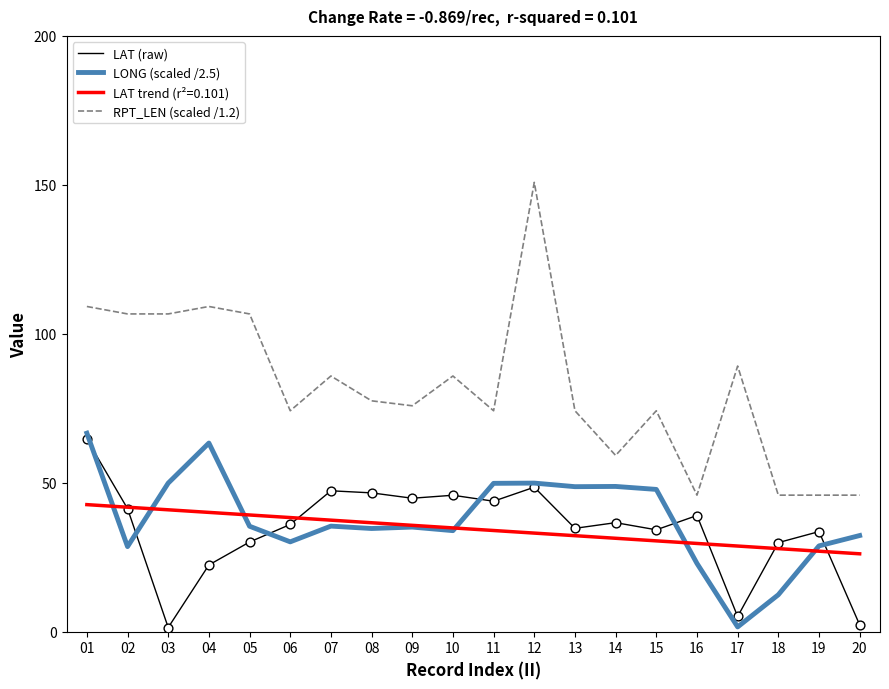

What are all the series names shown in the legend?

LAT (raw), LONG (scaled /2.5), LAT trend (r²=0.101), RPT_LEN (scaled /1.2)